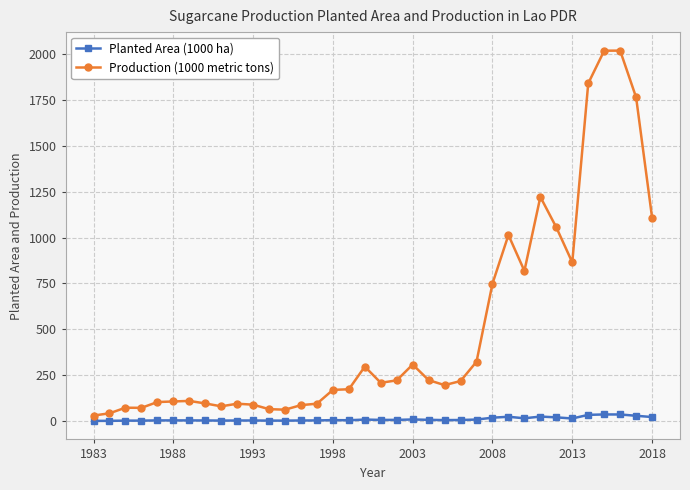

List the series in order of their peak value, lowest first.

Planted Area (1000 ha), Production (1000 metric tons)